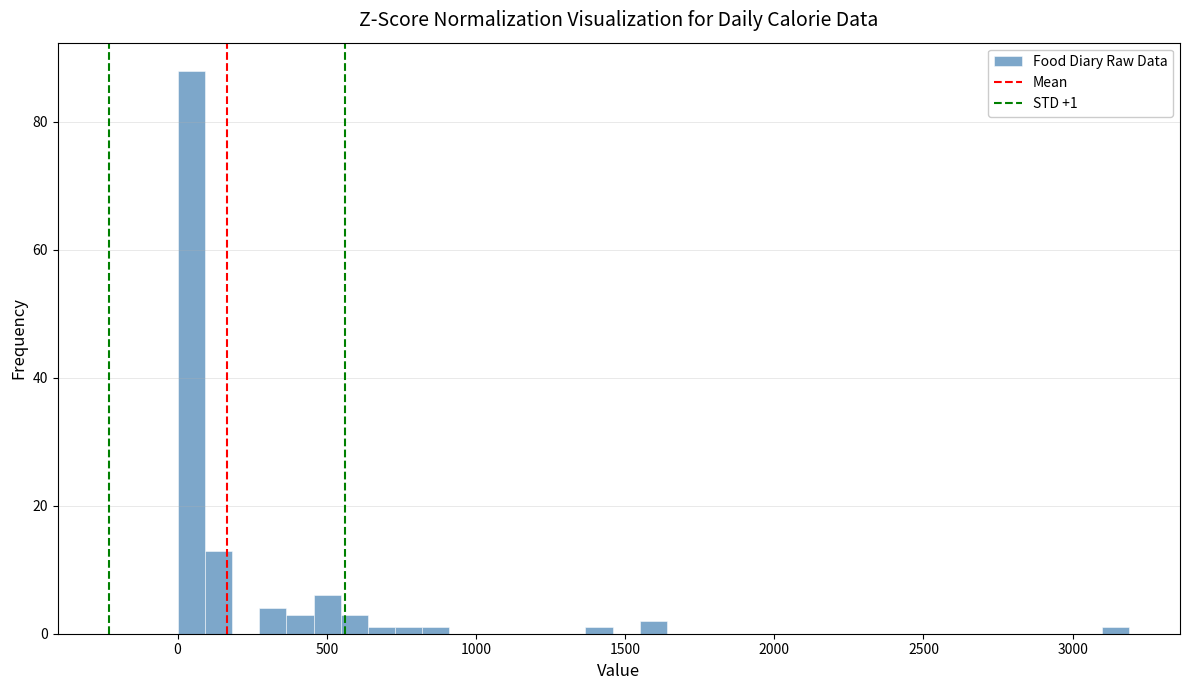

Around what value on the x-axis is the tallest bar? Give the approximate position of its centre, as read against the axis.

50